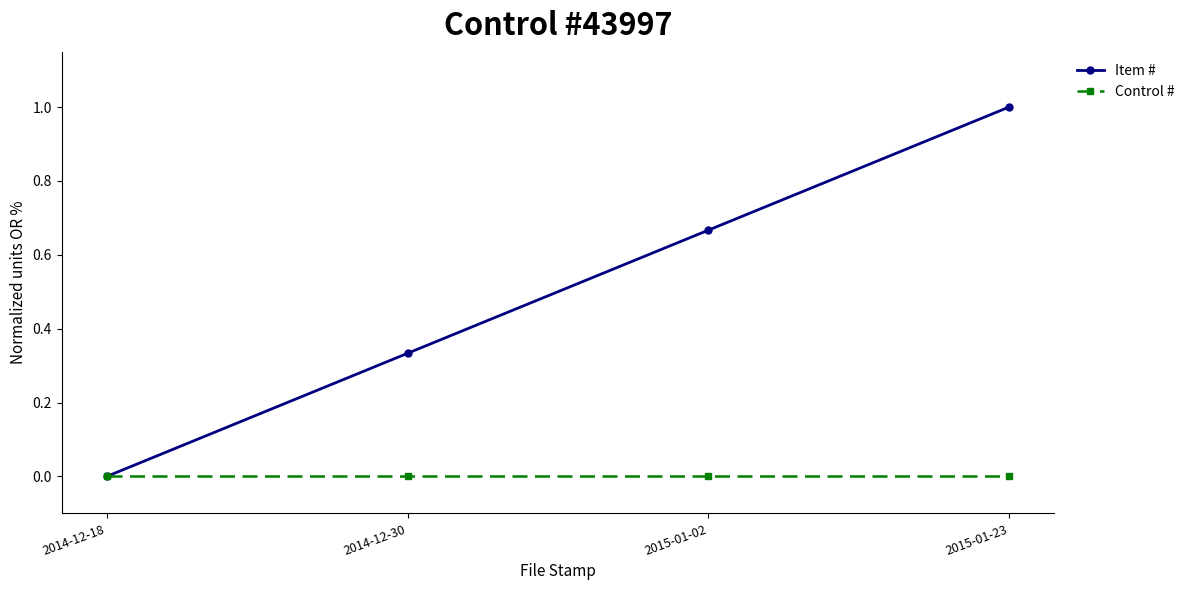

Which series has the largest total across all categories?

Item #